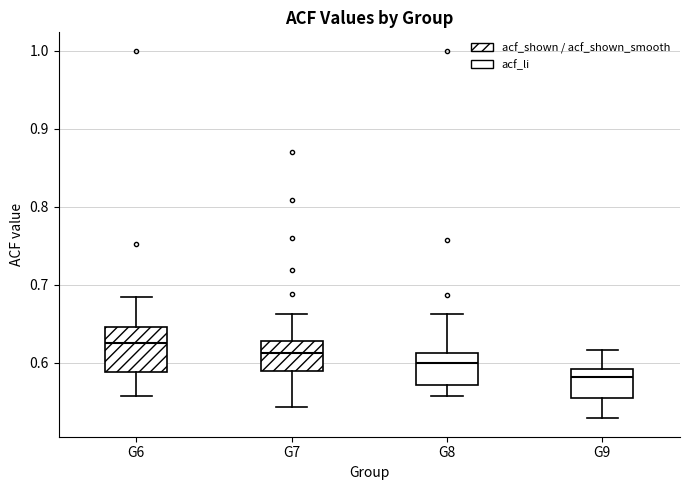

Reading left to right, transcribe this box plot: for each box, give where its median line is, the range the box spans, and where its two whiskers end, as read against the y-axis. The values are not printed on the chart, so give them approximately, as read against the axis.

G6: median 0.63, box 0.59 to 0.65, whiskers 0.56 to 0.68
G7: median 0.61, box 0.59 to 0.63, whiskers 0.54 to 0.66
G8: median 0.60, box 0.57 to 0.61, whiskers 0.56 to 0.66
G9: median 0.58, box 0.56 to 0.59, whiskers 0.53 to 0.62